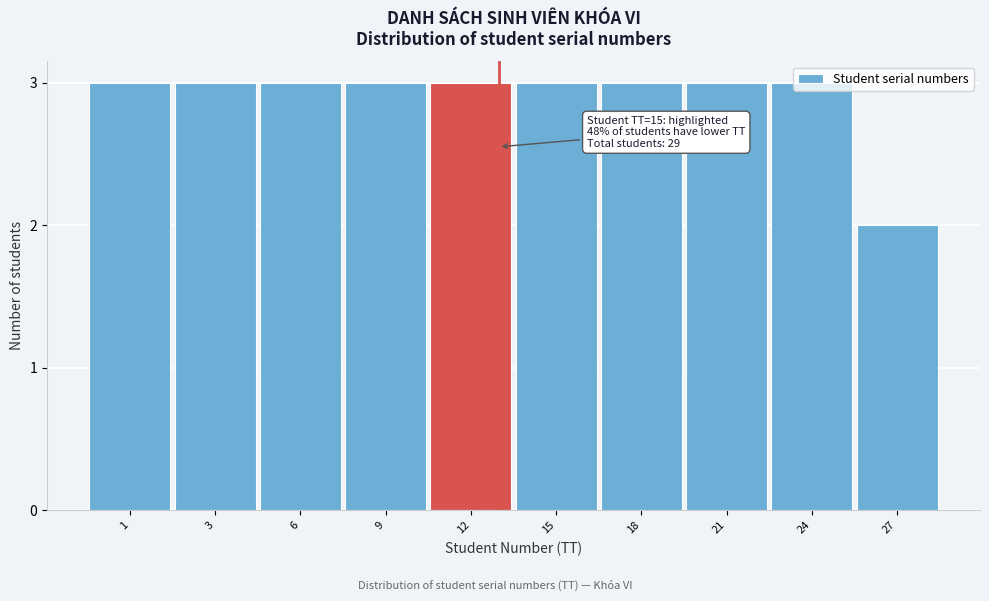

What is the value of the 7th bar from the left?

3